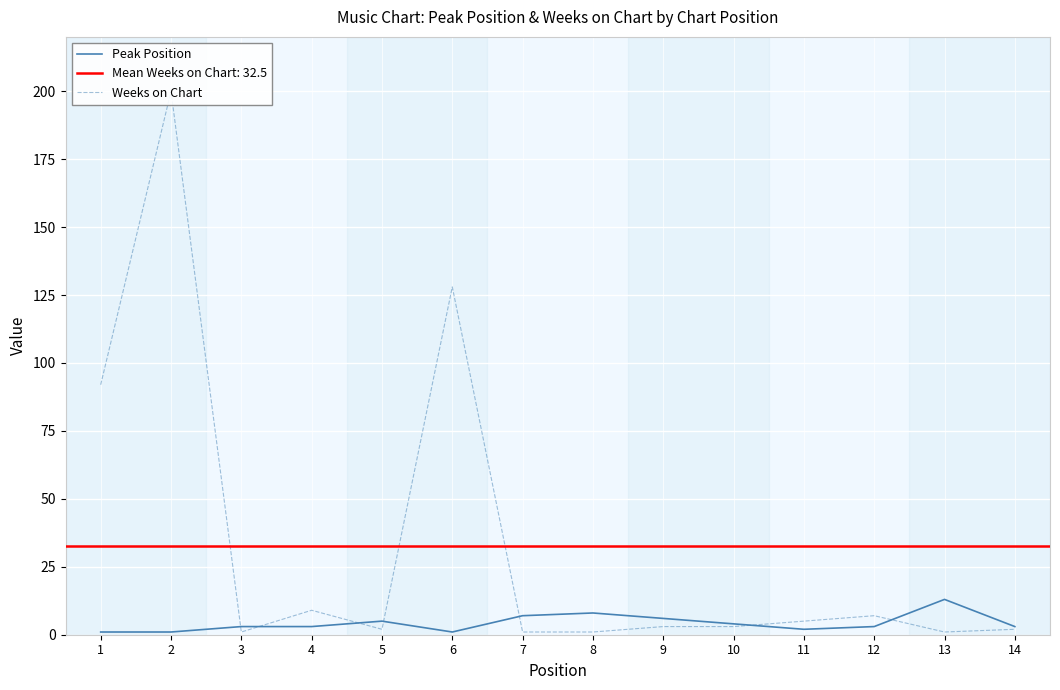

How many times do Peak Position and Weeks on Chart cross each other?

7